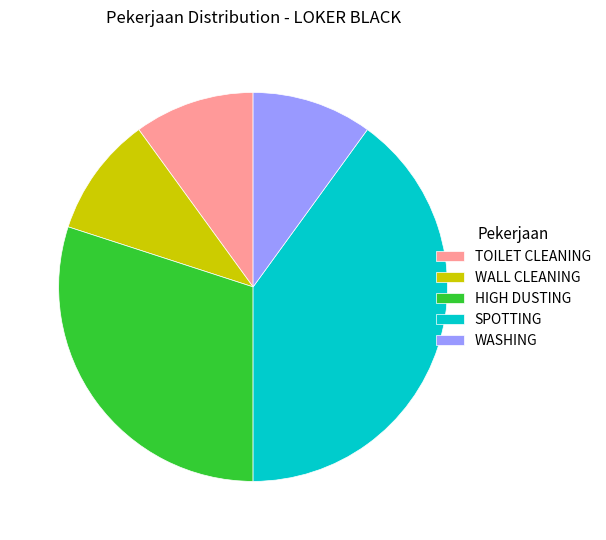

Which category has the biggest portion of the pie?

SPOTTING